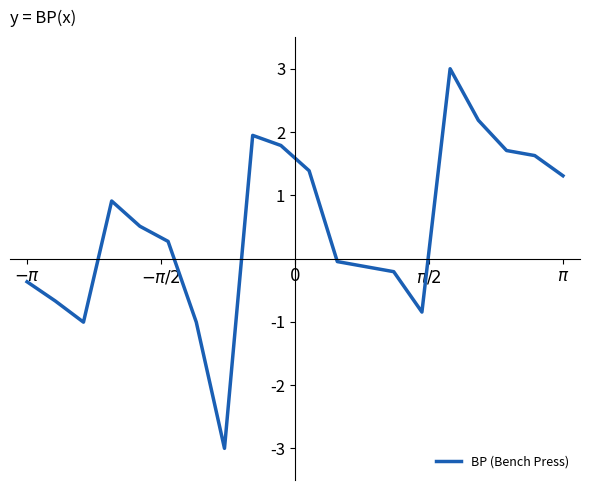

What is the difference between the maximum and minimum values?

6.0